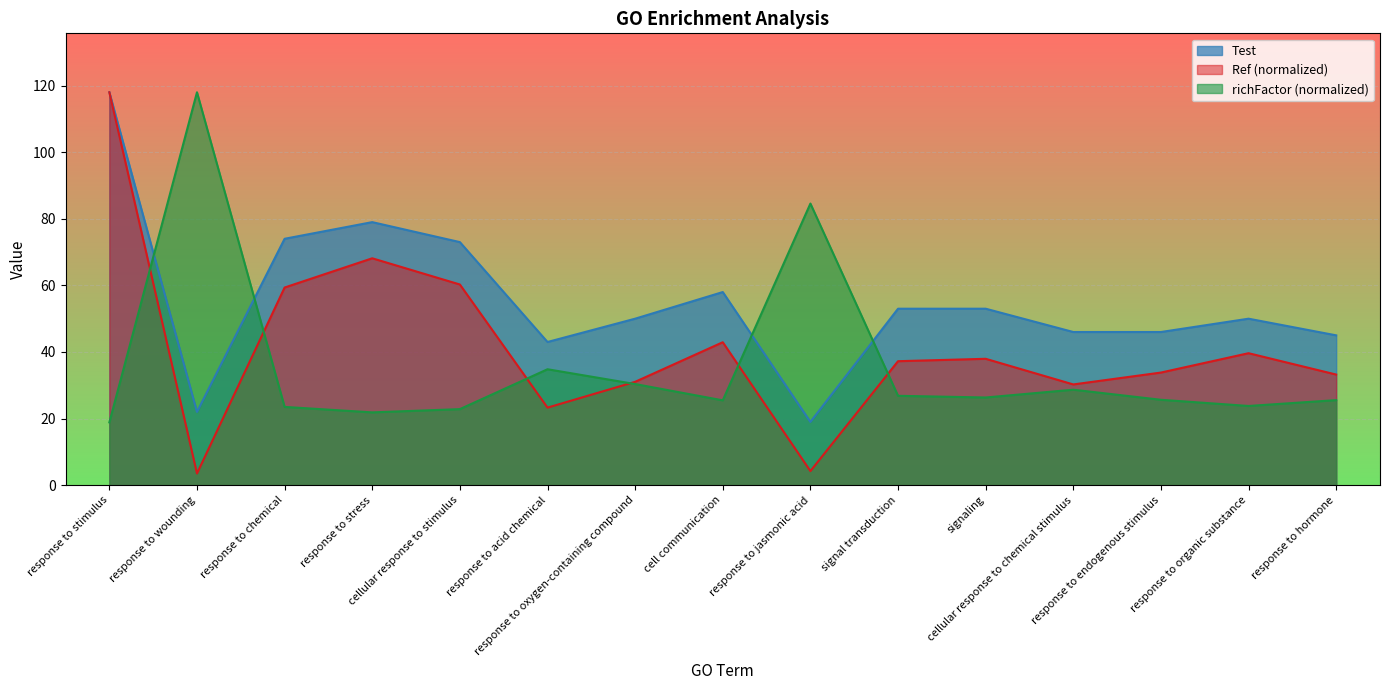

Where is the first local minimum for richFactor?

response to stress